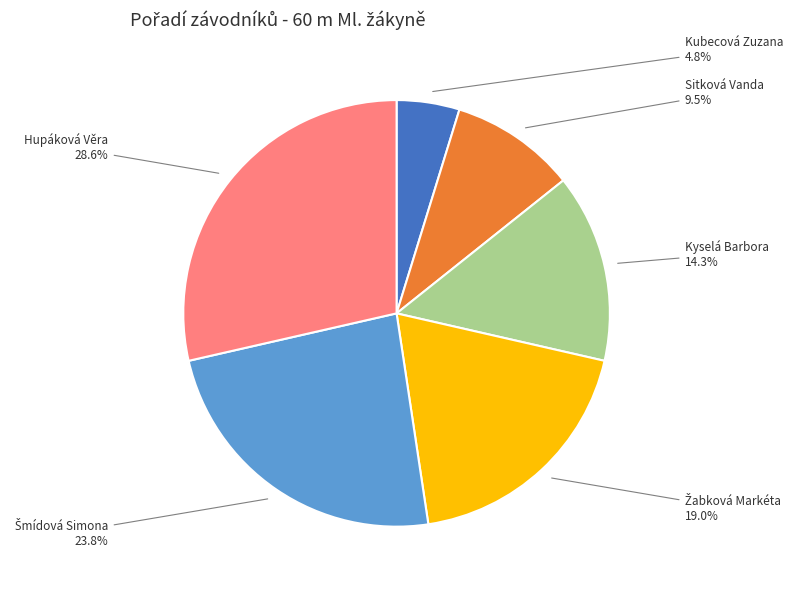

Does any single category account for the majority?

No